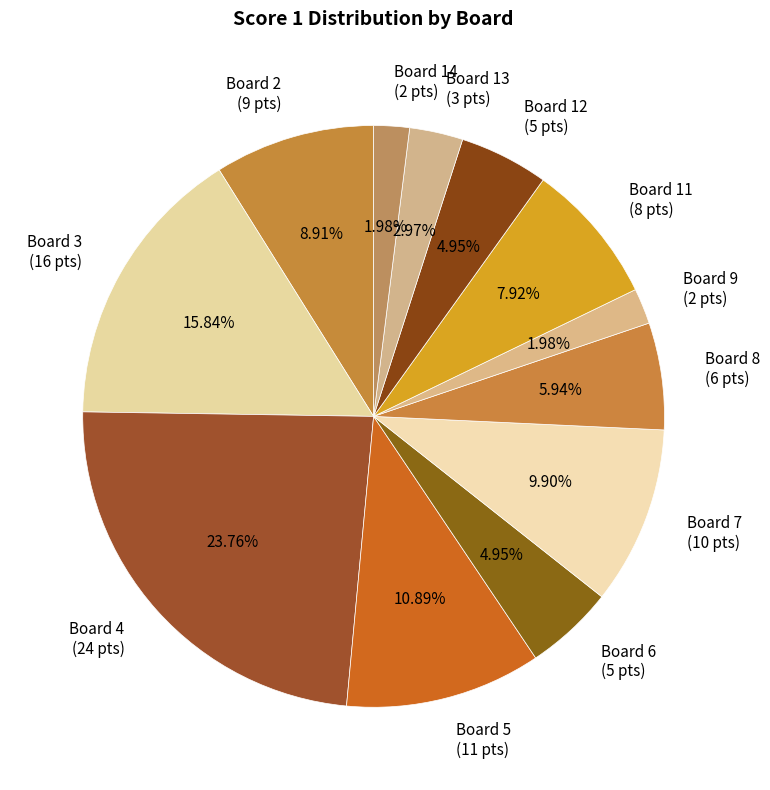

Is the sum of Board 14 (2 pts) and Board 7 (10 pts) greater than half?

No